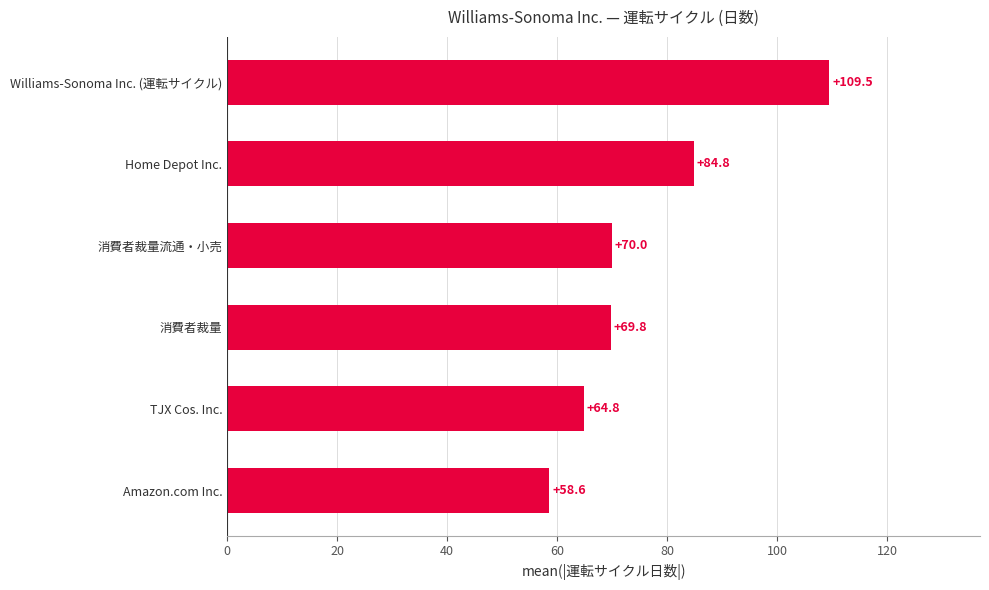

Read the value at Home Depot Inc..

84.8